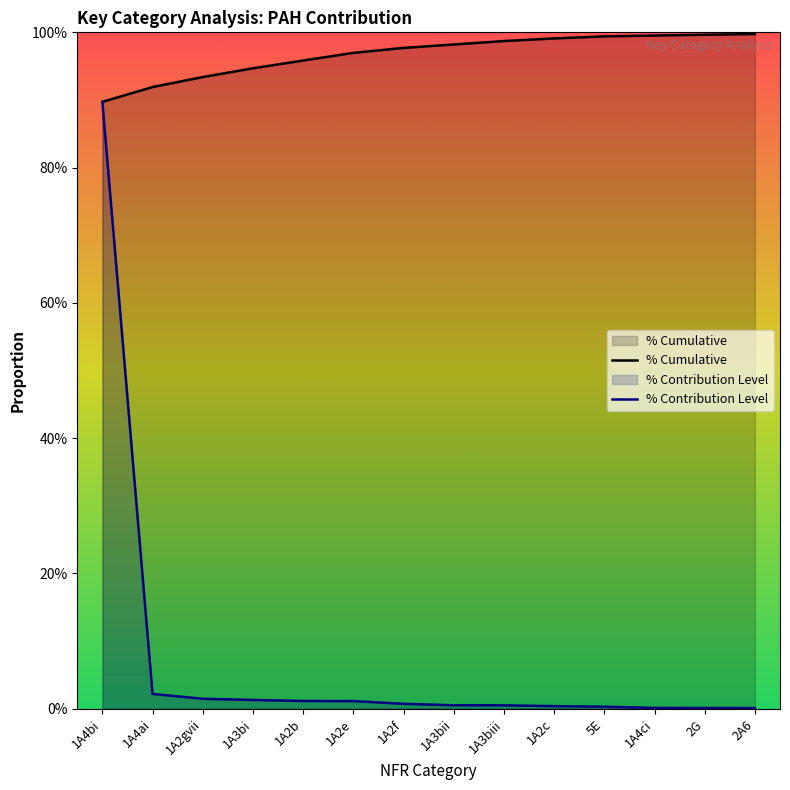

True or false: % Contribution Level and % Cumulative cross at least once.

False